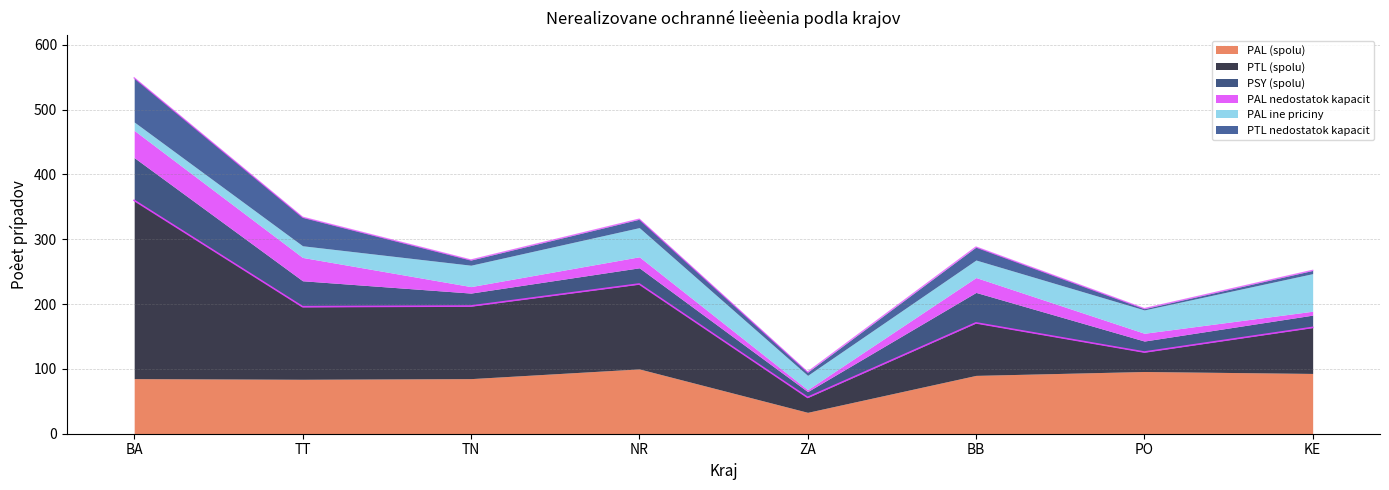

The value of PSY (spolu) at ZA is 9. True or false?

True